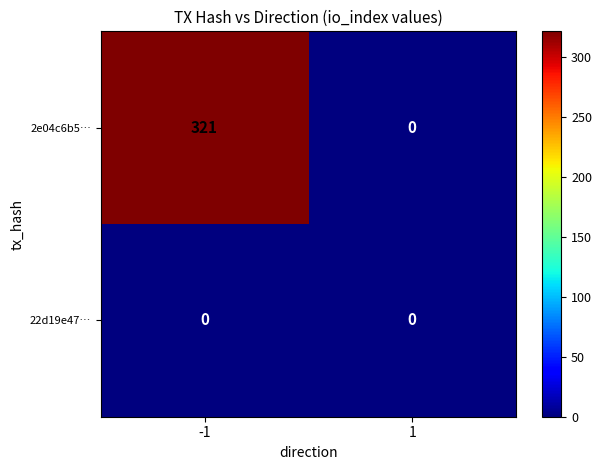

What is the difference between the 2e04c6b5… values at 1 and -1?

321